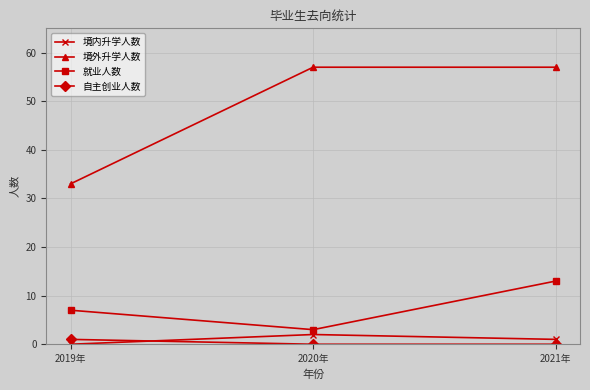

What is the label of the 1st point from the left?

2019年